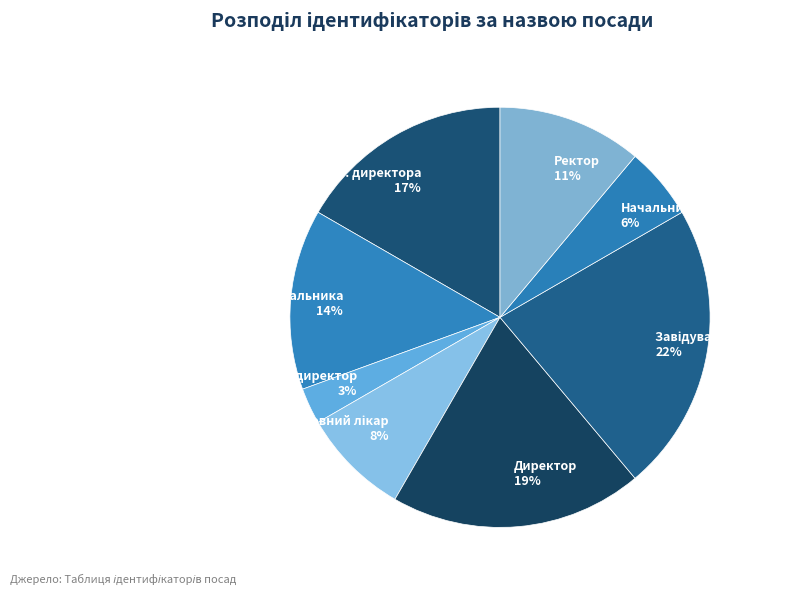

Which category has the smallest portion of the pie?

Генеральний директор